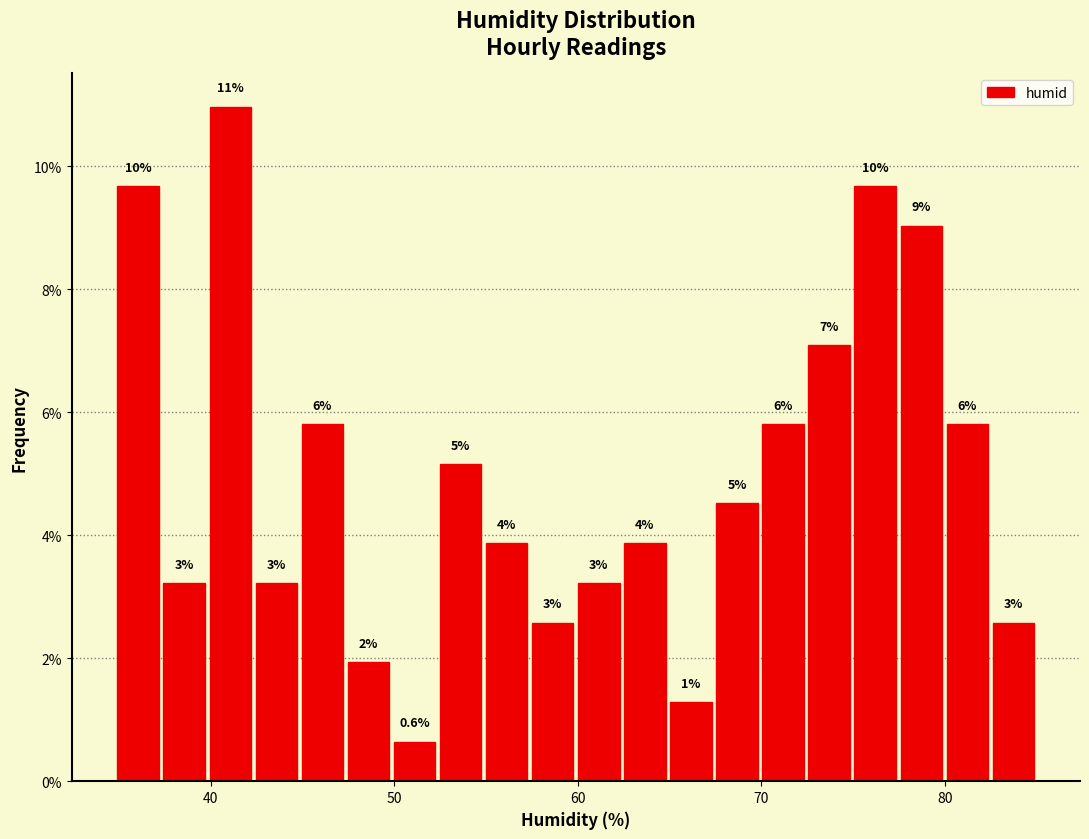

Around what value on the x-axis is the tallest bar? Give the approximate position of its centre, as read against the axis.

41